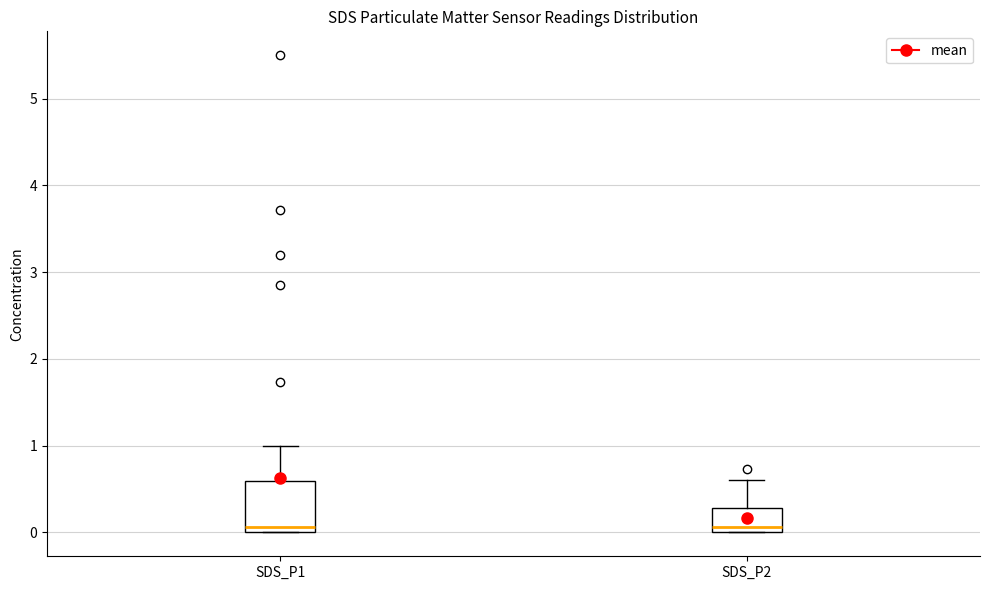

Reading left to right, read every box against the y-axis: the position of its median line, the range the box covers, and the ends of its whiskers. The values are not printed on the chart, so give them approximately, as read against the axis.

SDS_P1: median 0.1, box 0.0 to 0.6, whiskers 0.0 to 1.0
SDS_P2: median 0.1, box 0.0 to 0.3, whiskers 0.0 to 0.6